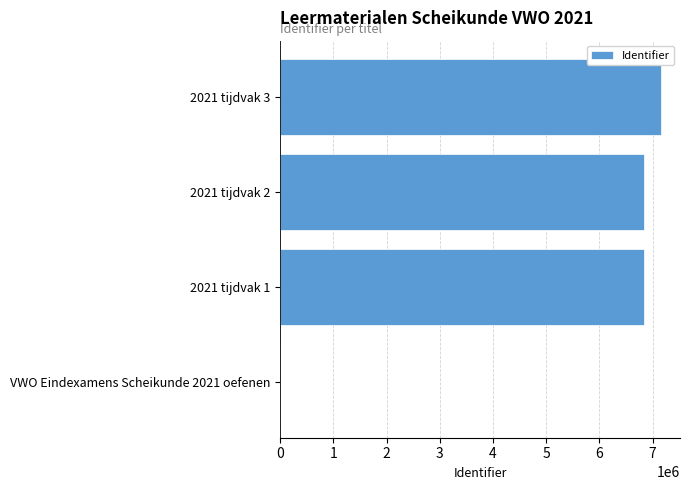

Between 2021 tijdvak 2 and 2021 tijdvak 3, which is larger?

2021 tijdvak 3